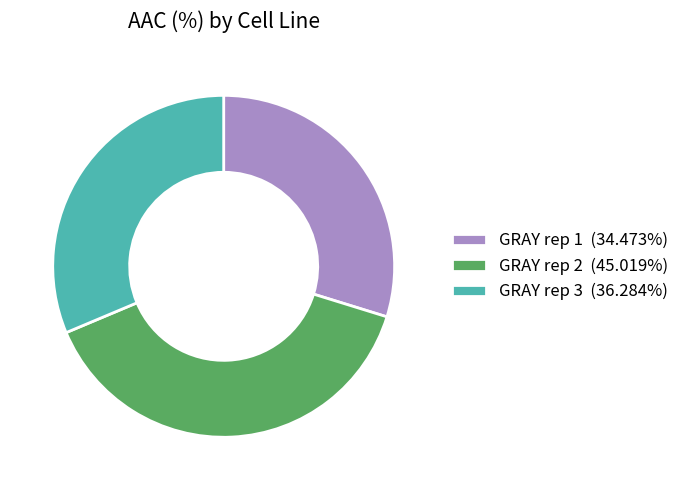

What is the largest slice in the pie chart?

GRAY rep 2